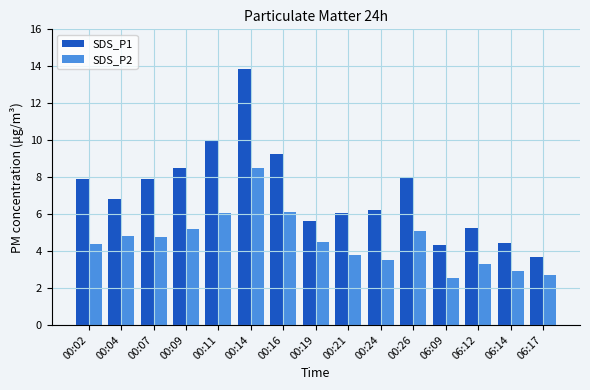

Is it true that SDS_P2 equals 8.9 at 00:16?

False